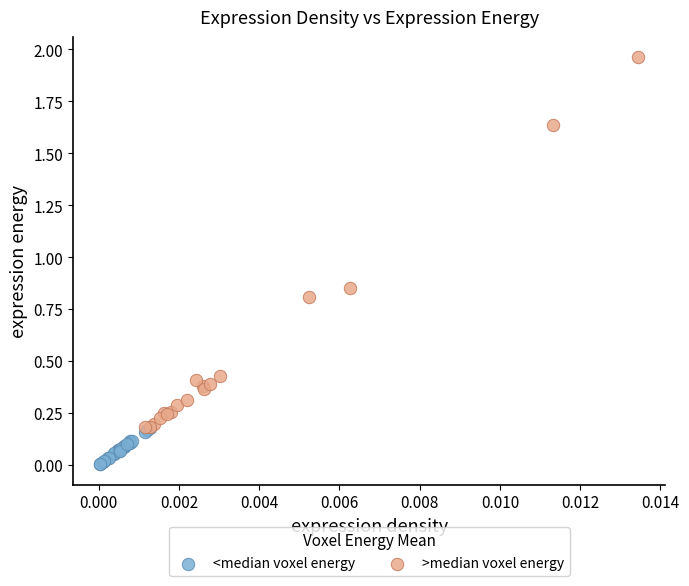

What are all the series names shown in the legend?

<median voxel energy, >median voxel energy